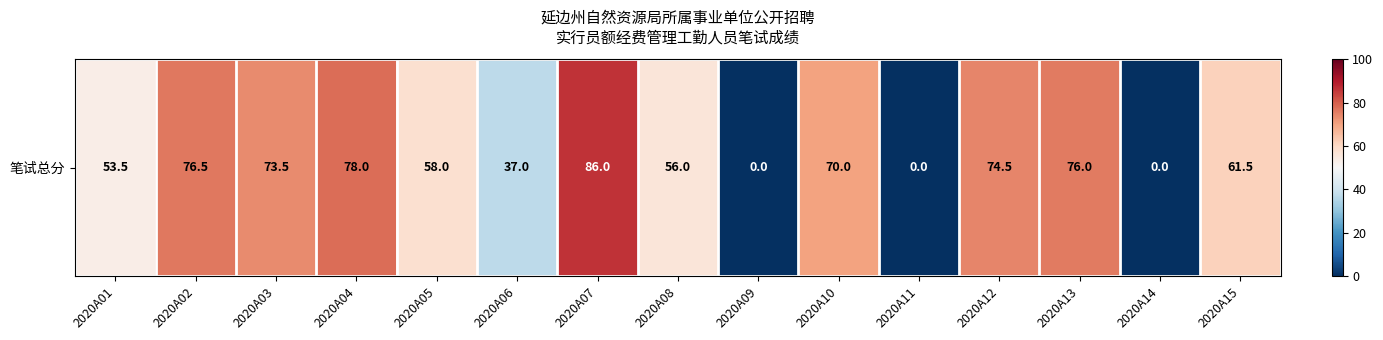

Reading left to right, list all the values displayed in this chart.

53.5	76.5	73.5	78.0	58.0	37.0	86.0	56.0	0.0	70.0	0.0	74.5	76.0	0.0	61.5